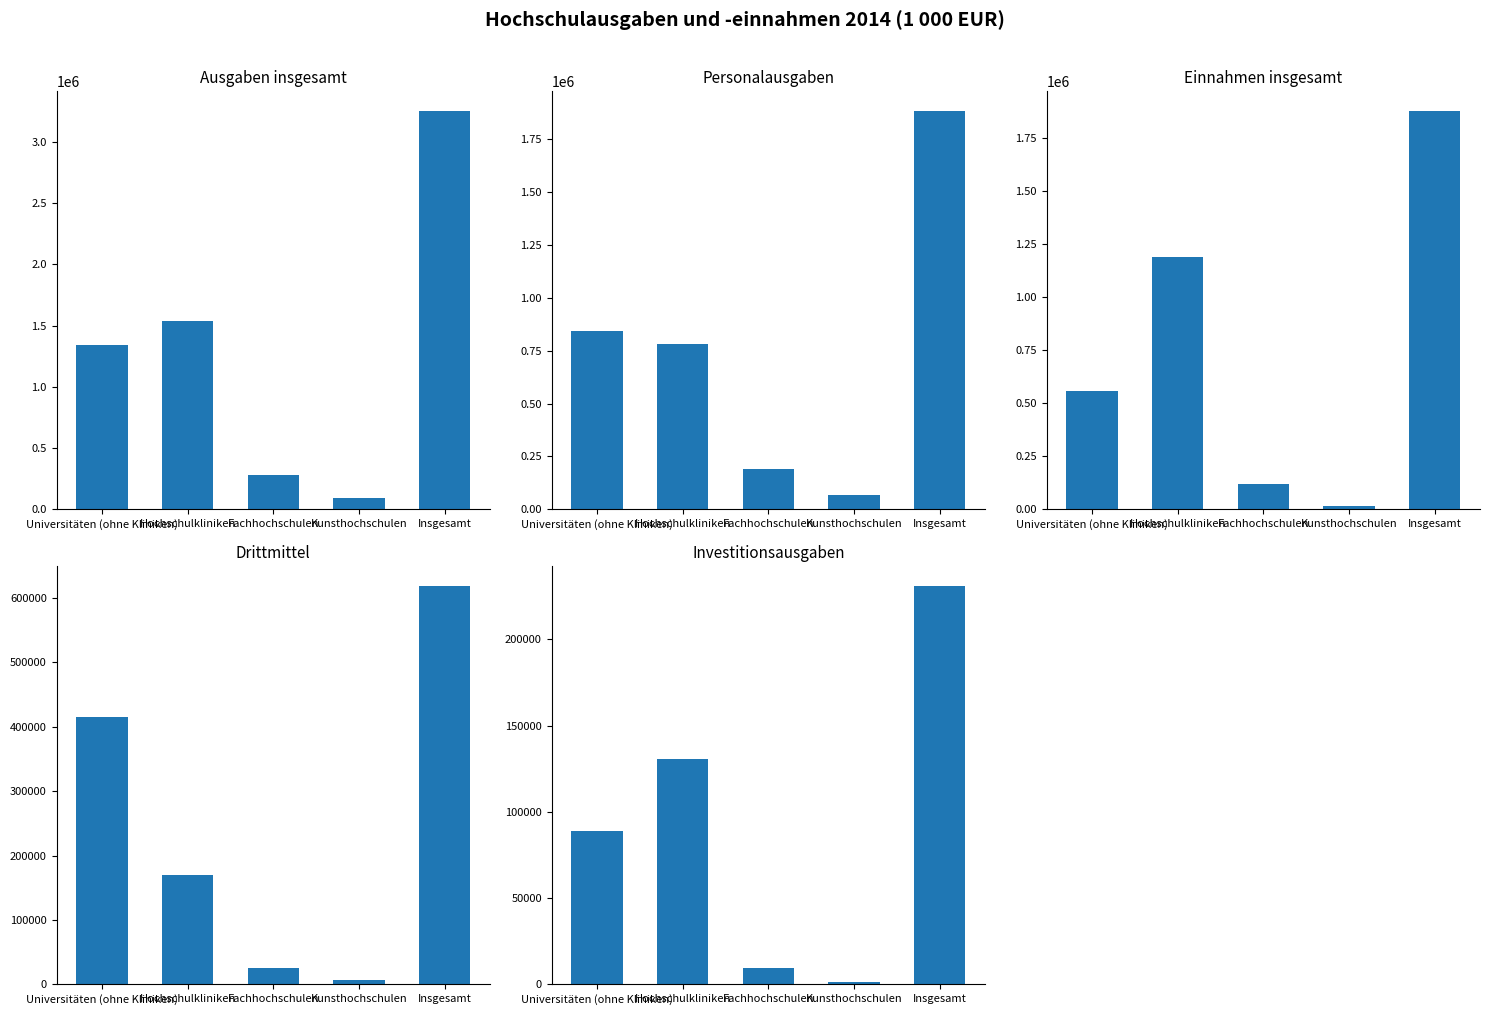

The value of Personalausgaben at Hochschulkliniken is 781587. True or false?

True